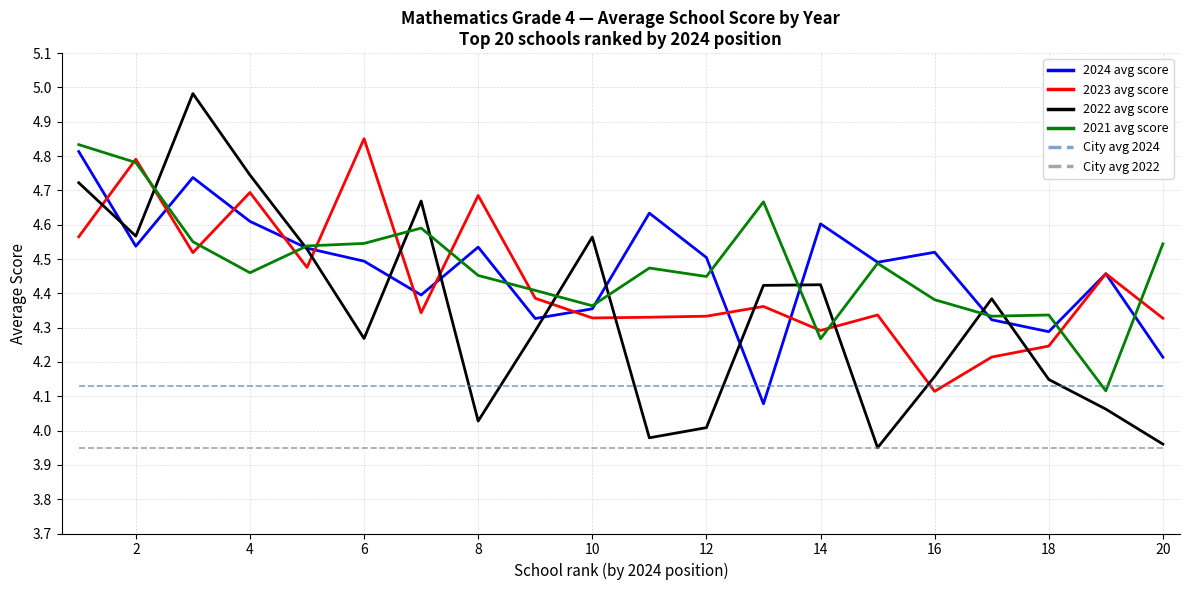

True or false: 2022 avg score and 2023 avg score cross at least once.

True